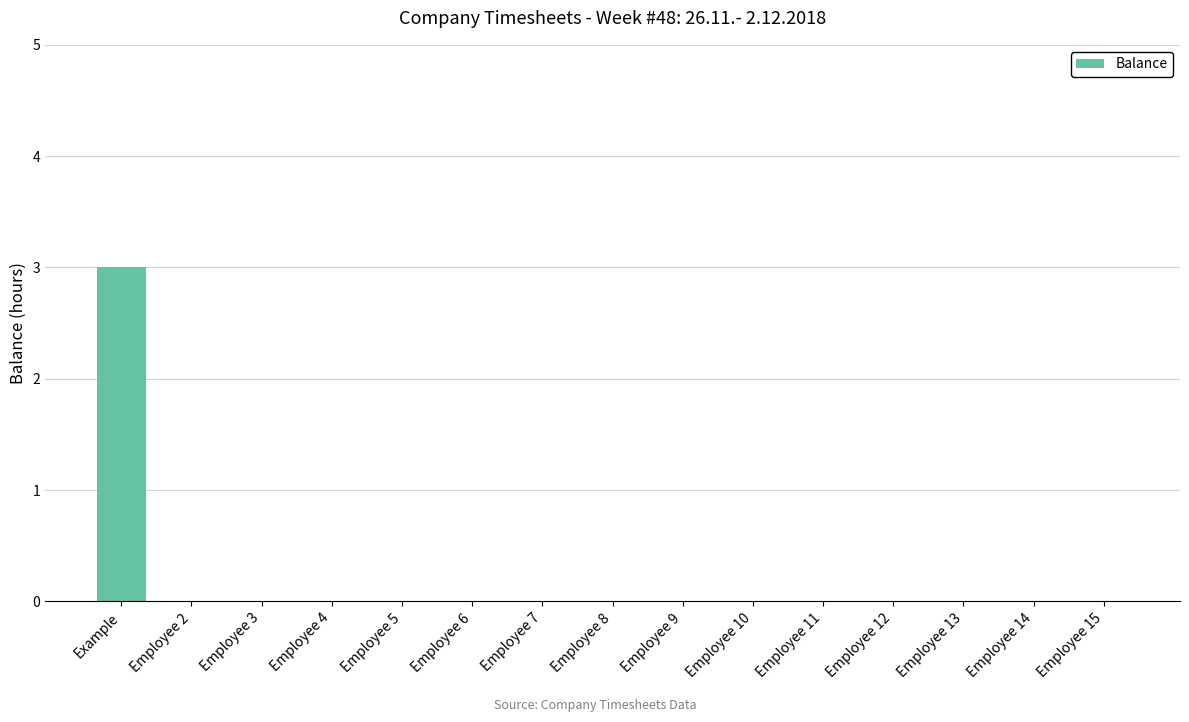

How many data points does each series have?

15